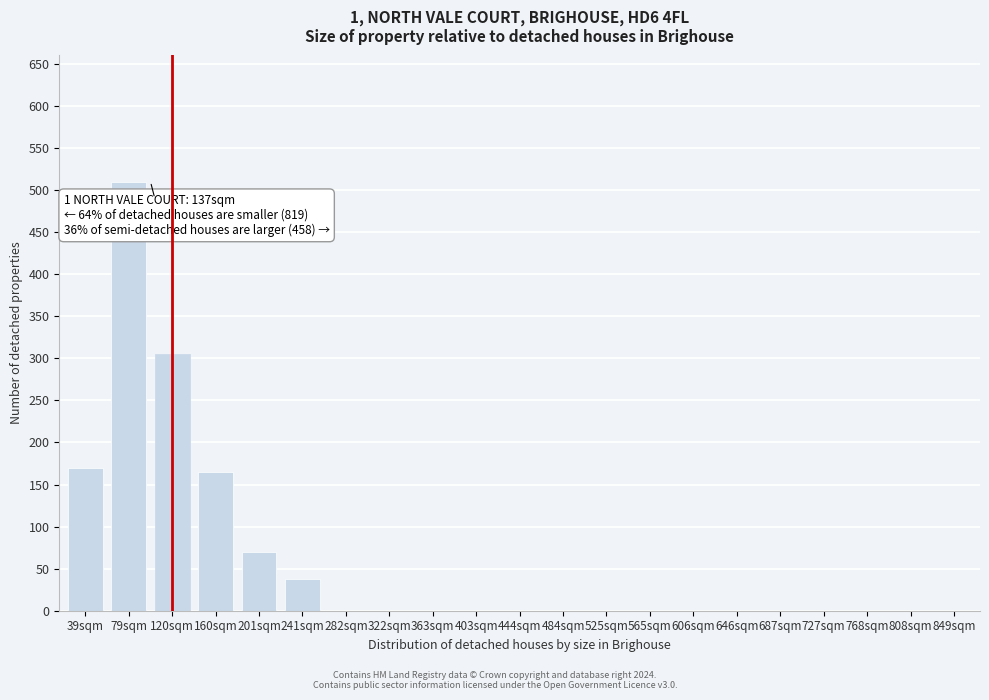

Reading right to left, what are all the values shown in this chart?

849sqm=0	808sqm=0	768sqm=0	727sqm=0	687sqm=0	646sqm=0	606sqm=0	565sqm=0	525sqm=0	484sqm=0	444sqm=0	403sqm=0	363sqm=0	322sqm=0	282sqm=0	241sqm=38	201sqm=70	160sqm=165	120sqm=305	79sqm=510	39sqm=170